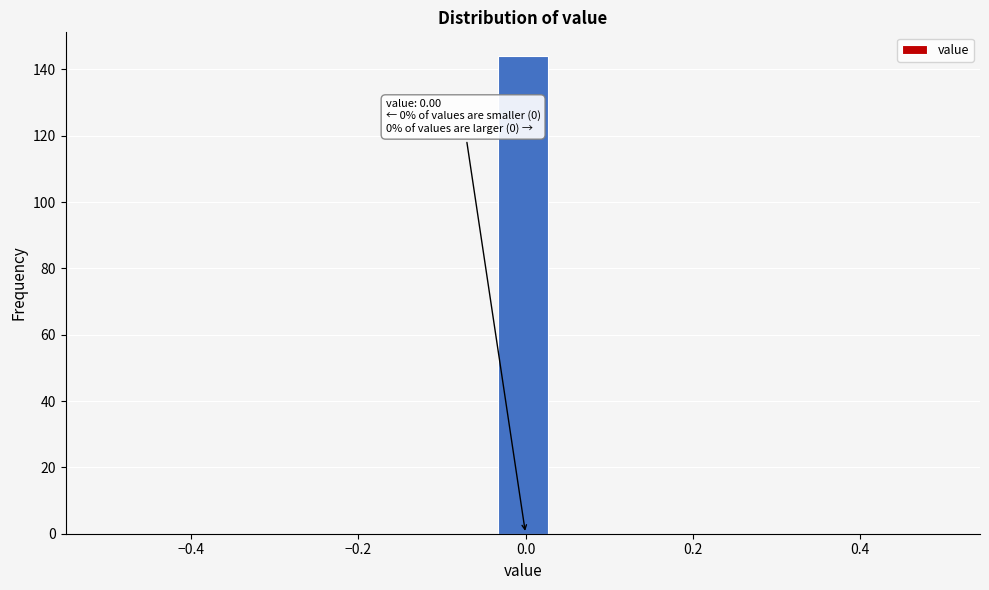

Read against the x-axis, roughly where is the centre of the tallest bar?

0.00